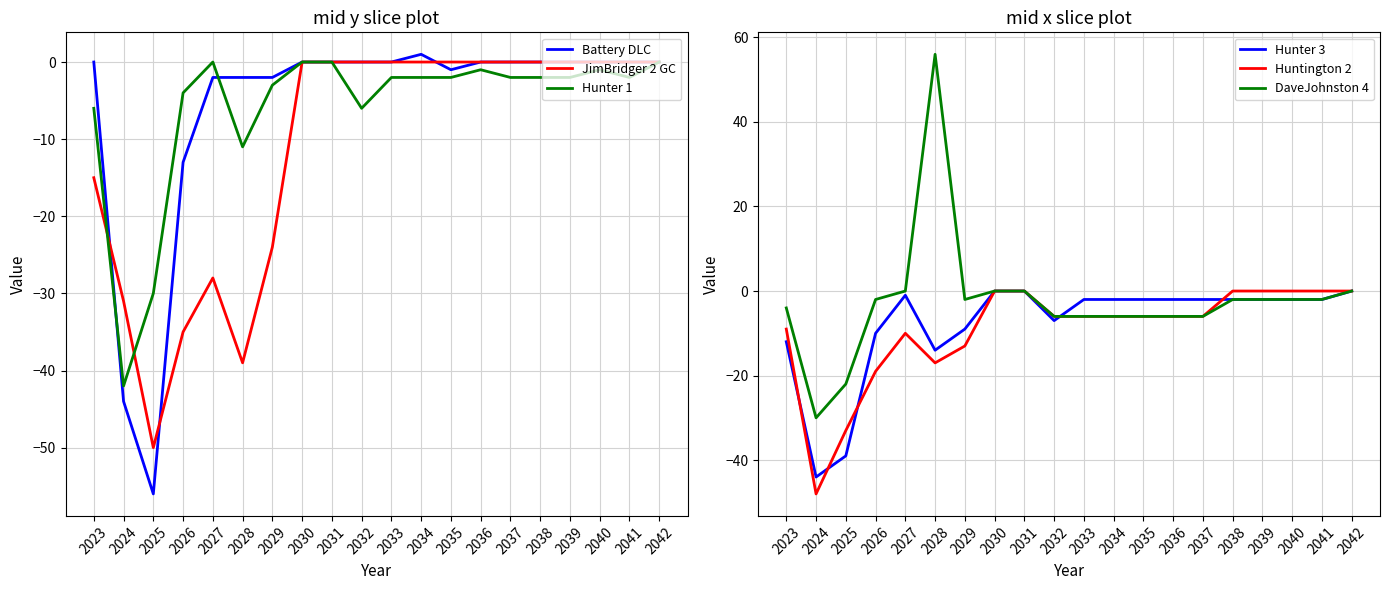

How many times do Battery DLC and Hunter 3 cross each other?

1